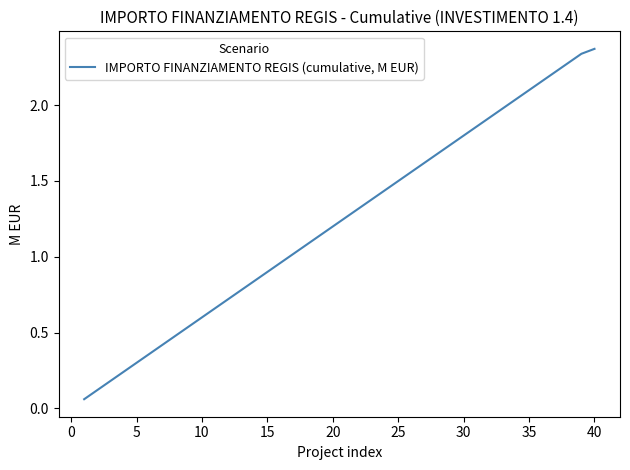

Which has a higher value, 30 or 35?

35